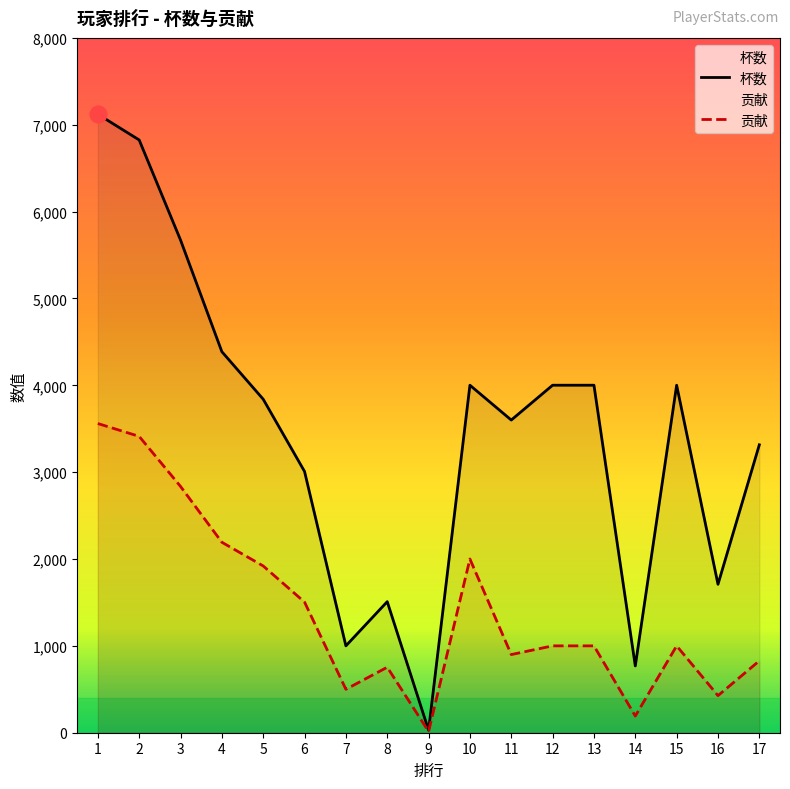

Rank the series by their maximum value, from lowest to highest.

贡献, 杯数